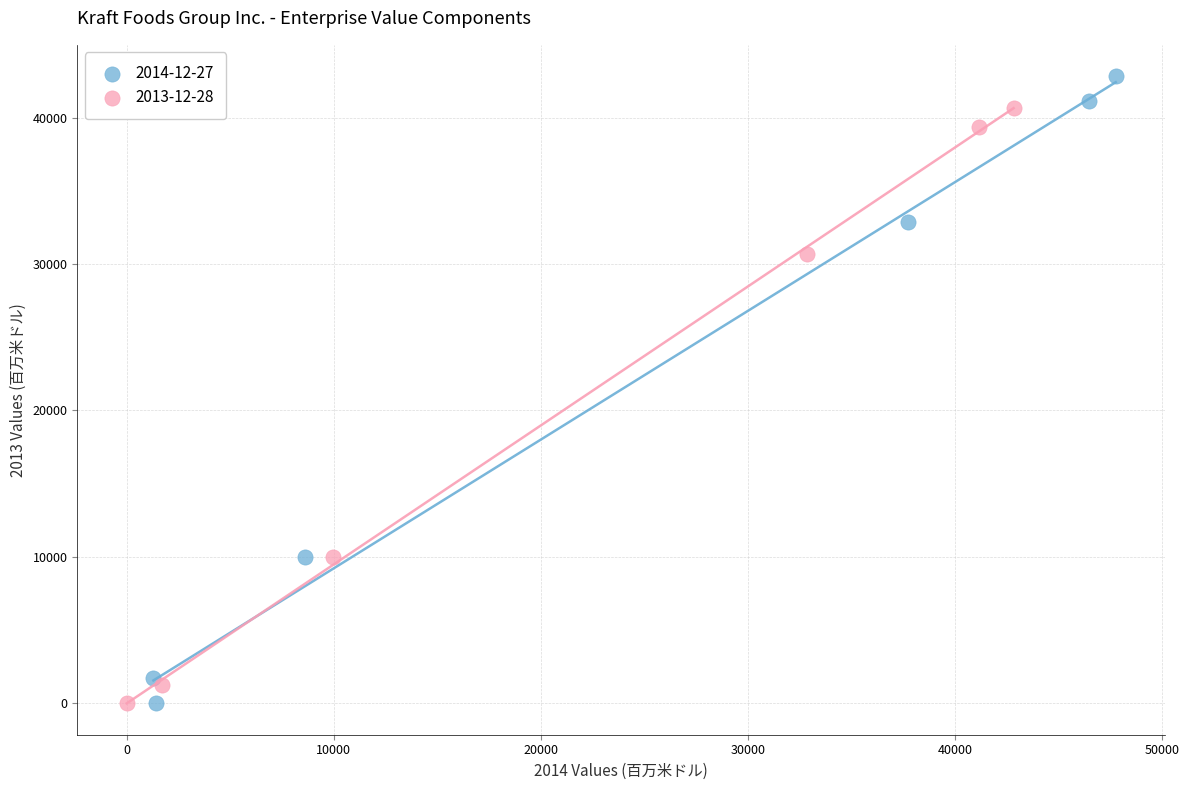

Which series reaches the maximum Y coordinate?

2014-12-27